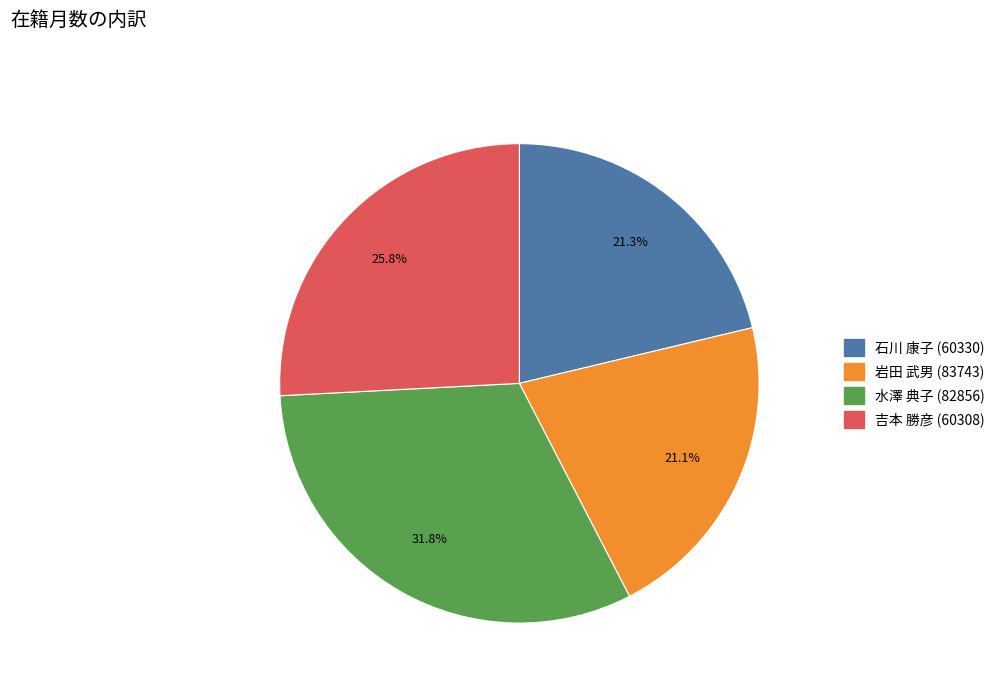

What is the ratio of the value at 石川 康子 (60330) to the value at 水澤 典子 (82856)?

0.7